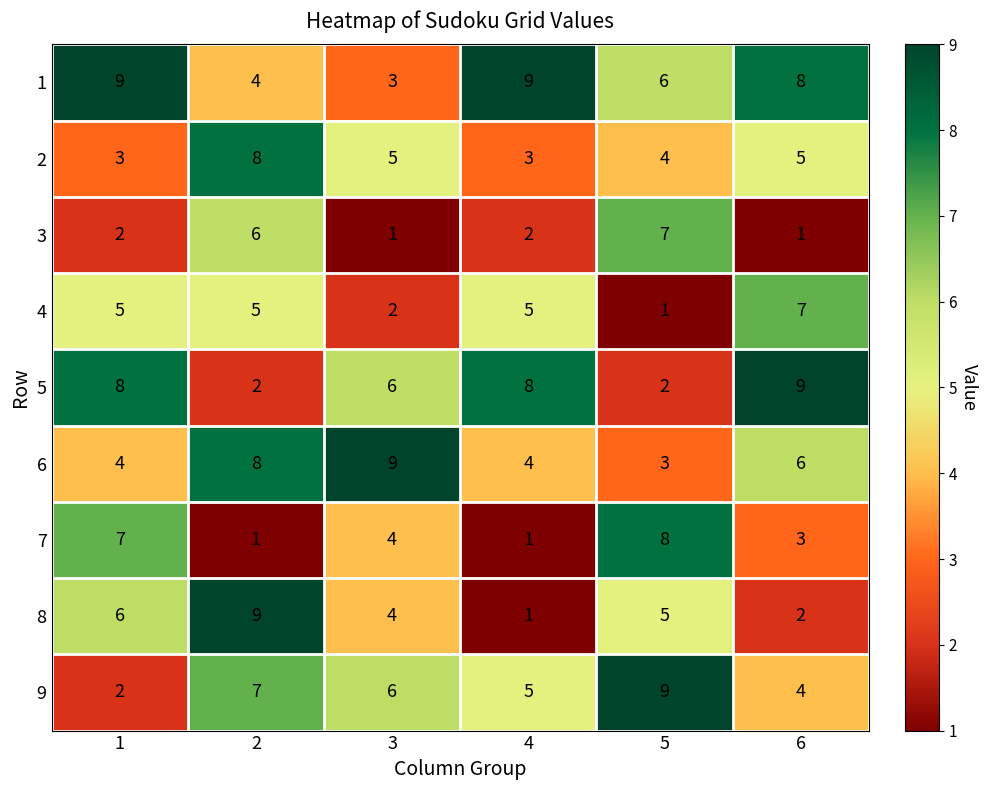

At 5, list the series in order from smallest to largest.

4, 5, 6, 2, 8, 1, 3, 7, 9